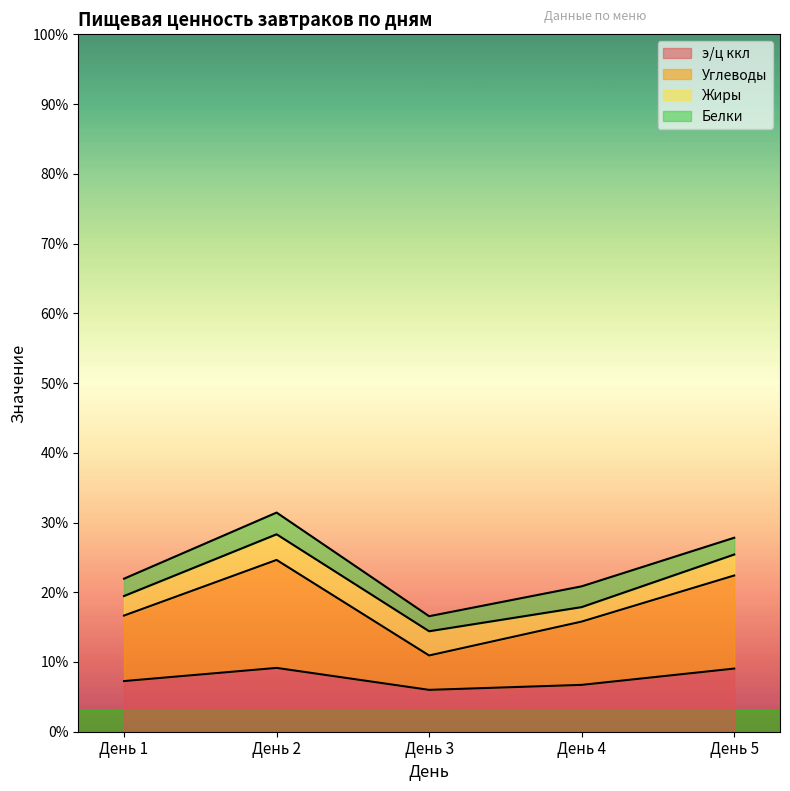

Which series has the largest range (max minus min)?

Углеводы